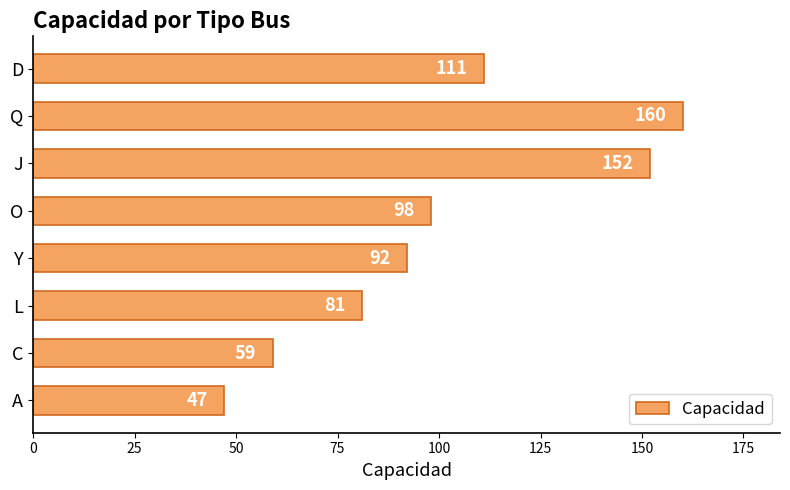

At which label is the value closest to 103?

O